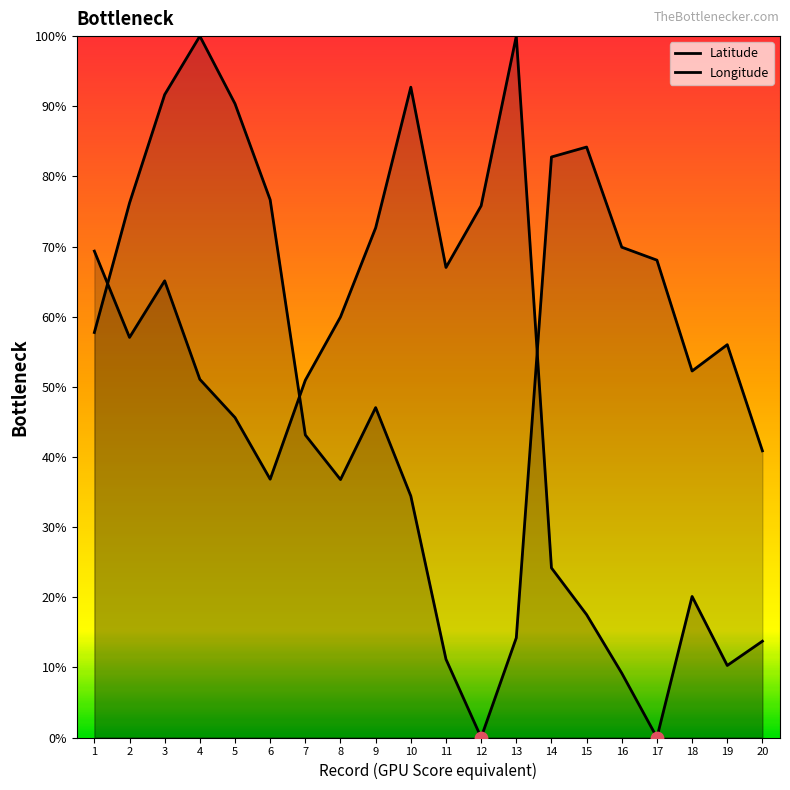

Is the value of Latitude at 16 greater than the value of Longitude at 15?

No